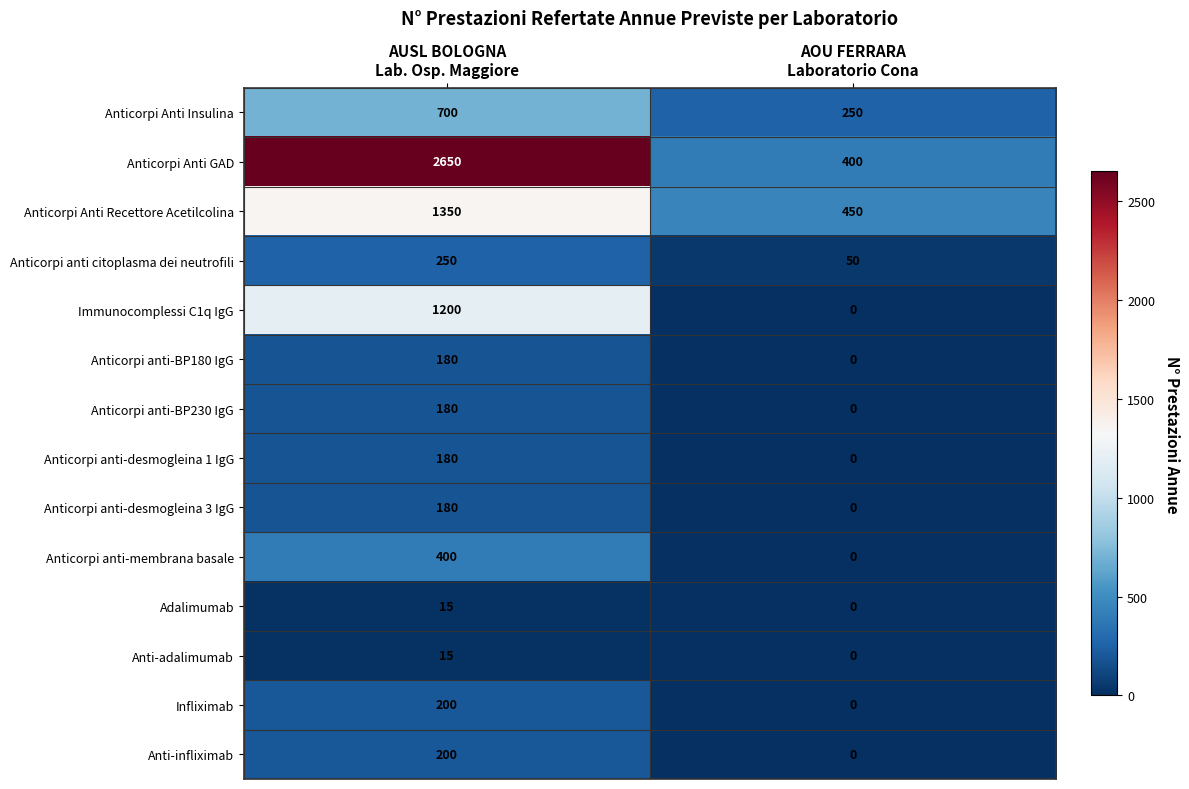

What is the sum of all Anticorpi anti citoplasma dei neutrofili values?

300